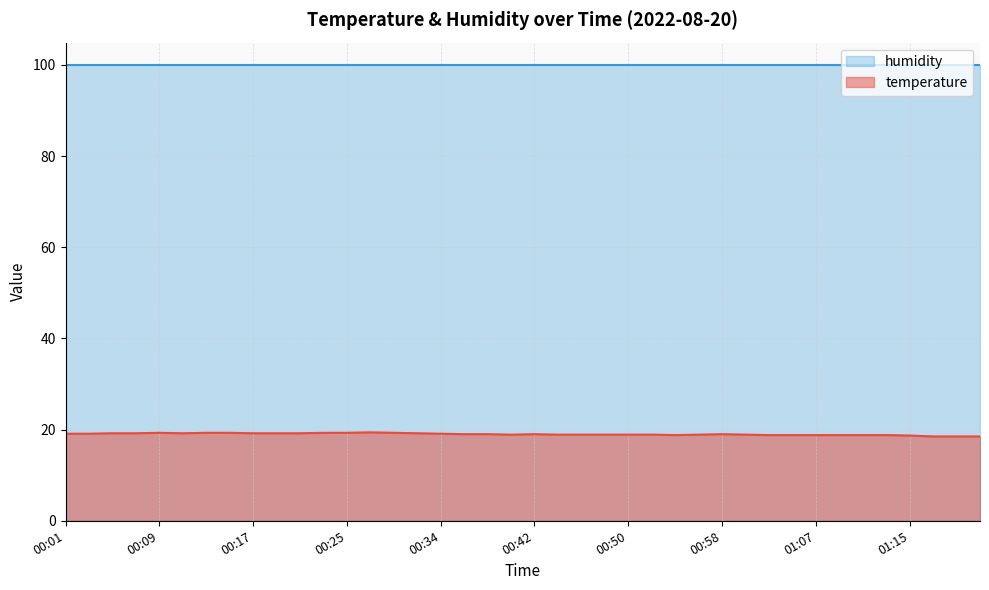

Between 00:50 and 00:29, which is larger?

00:29